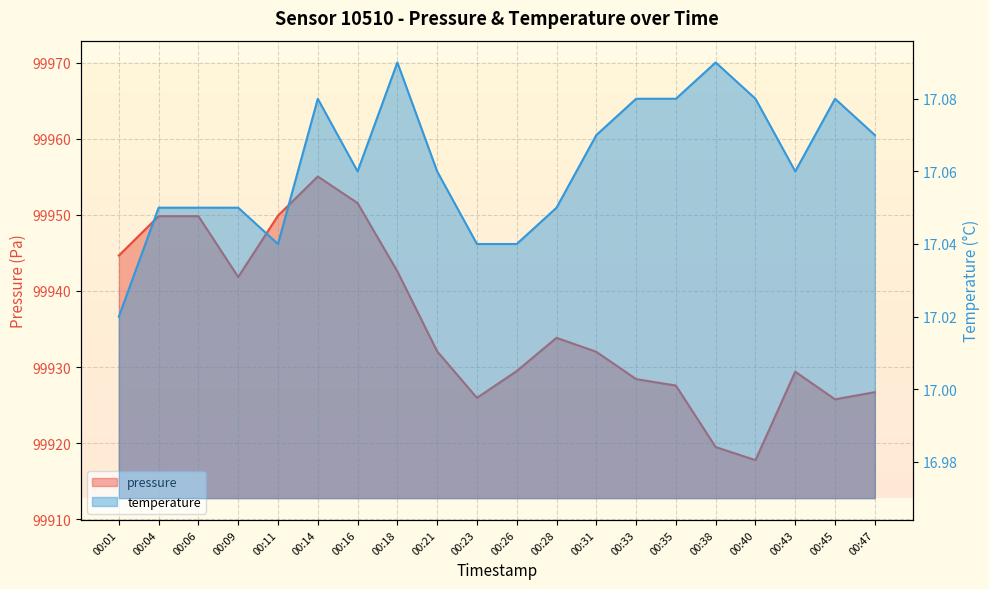

Rank the categories by temperature value from highest to lowest.

00:18, 00:38, 00:14, 00:33, 00:35, 00:40, 00:45, 00:31, 00:47, 00:16, 00:21, 00:43, 00:04, 00:06, 00:09, 00:28, 00:11, 00:23, 00:26, 00:01